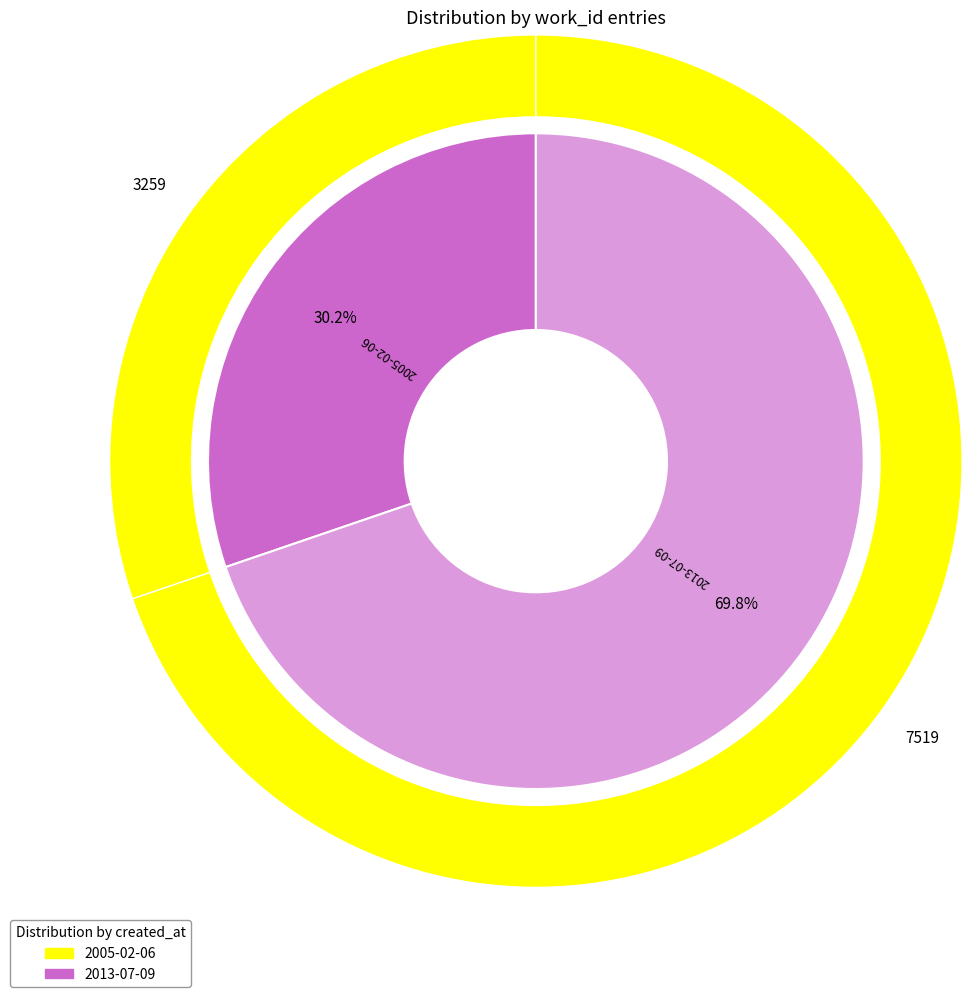

Which has a higher value, 2013-07-09 or 2005-02-06?

2013-07-09